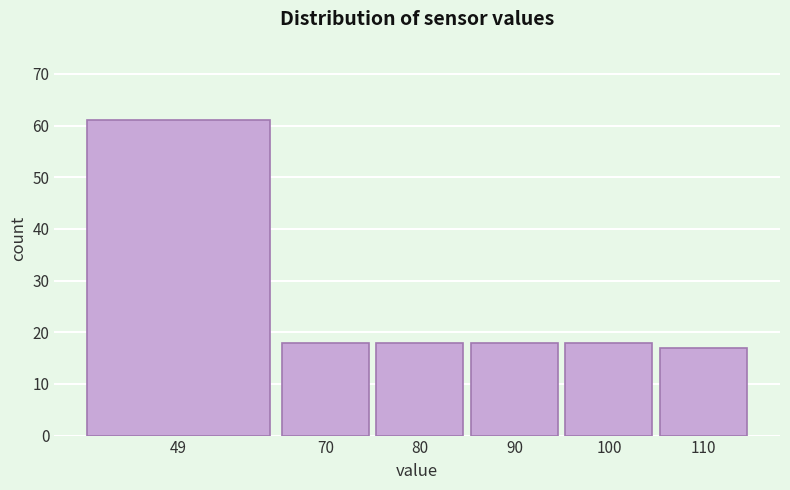

Reading left to right, what are all the values shown in this chart?

49=61	70=18	80=18	90=18	100=18	110=17